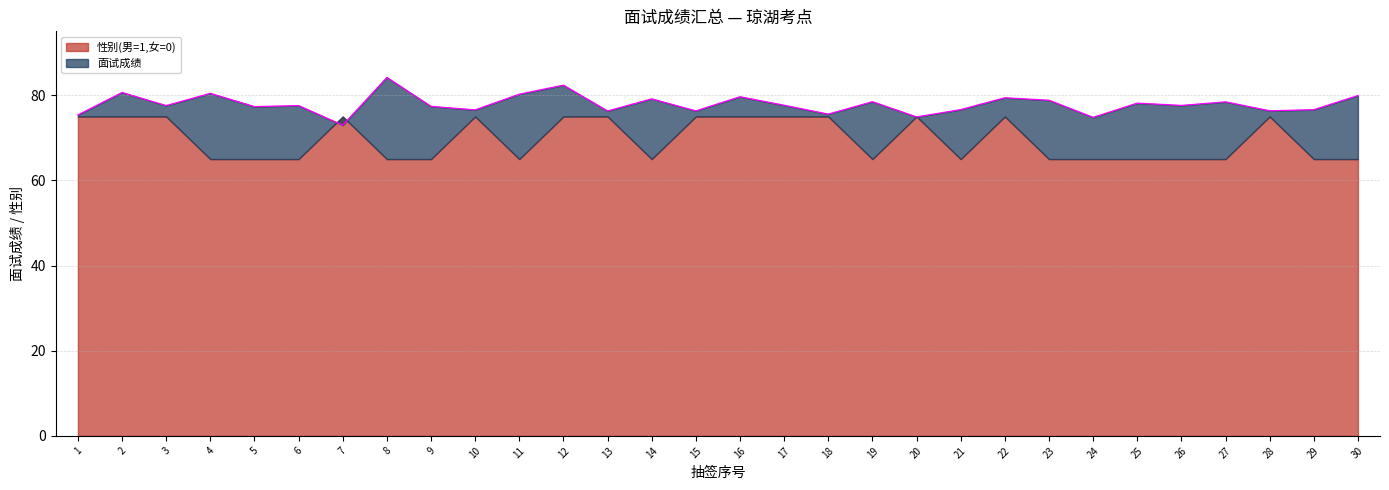

At which category does the chart reach its minimum across all series?

7